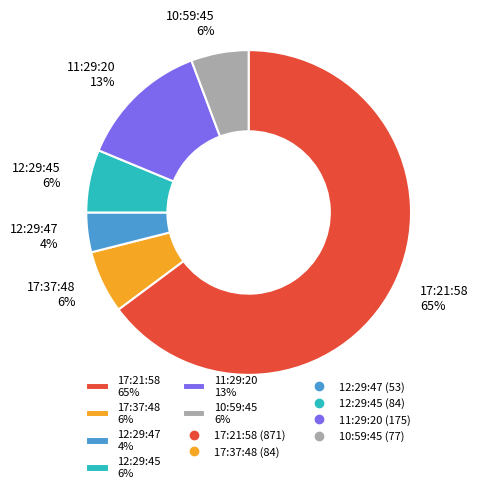

What percentage is the 12:29:47 slice, to the nearest percent?

4%